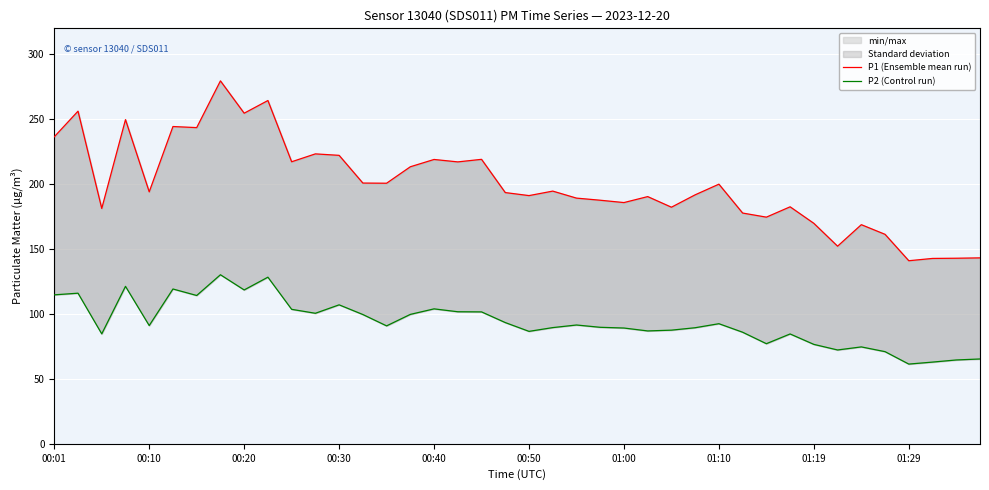

What is the difference between the maximum and minimum values in the P1 (Ensemble mean run) series?

138.5